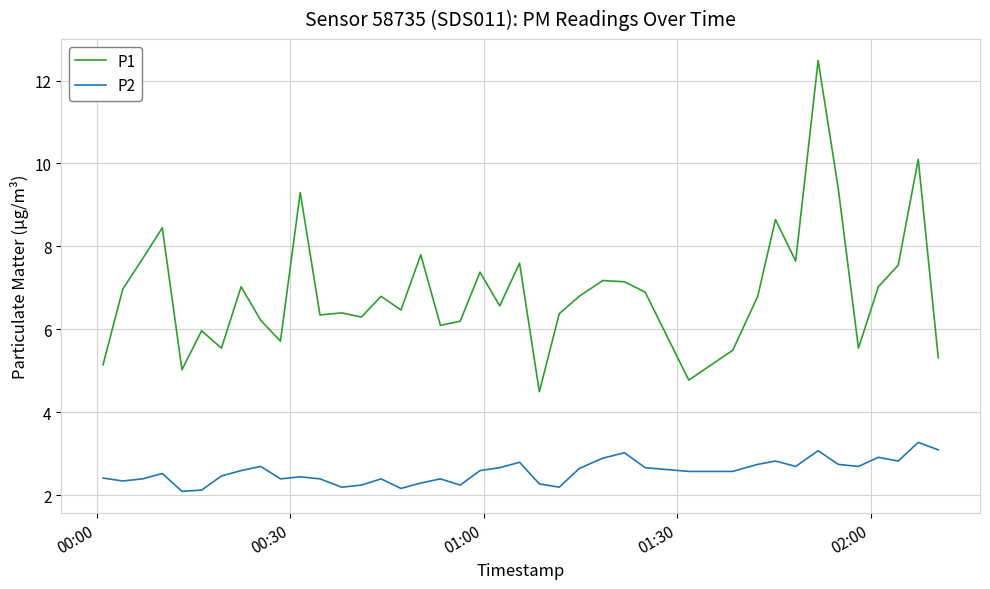

Count the number of categories in the chart.

40